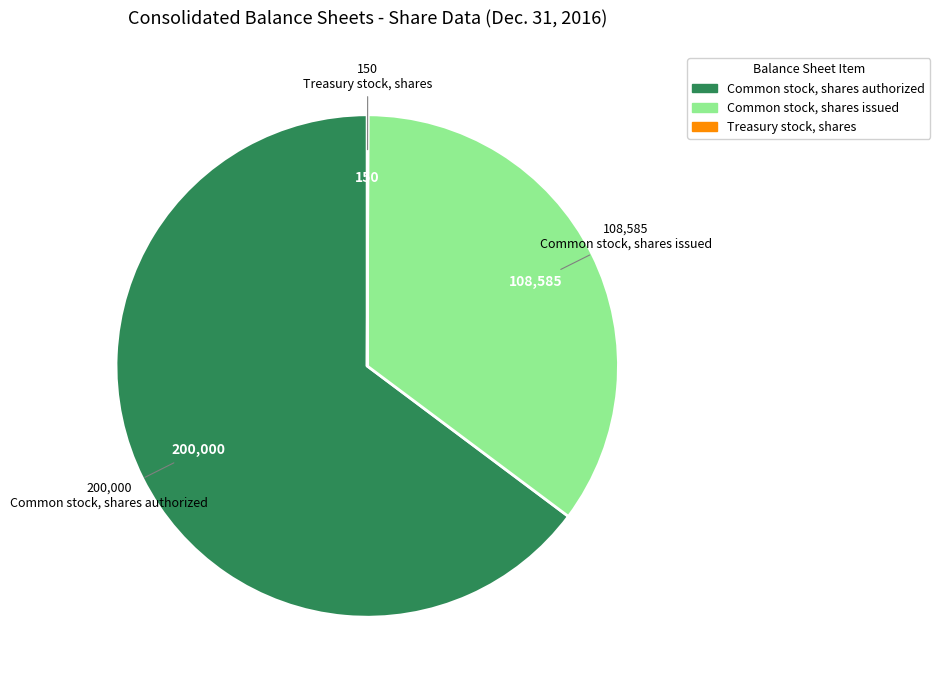

What is the ratio of the value at Common stock, shares authorized to the value at Common stock, shares issued?

1.8